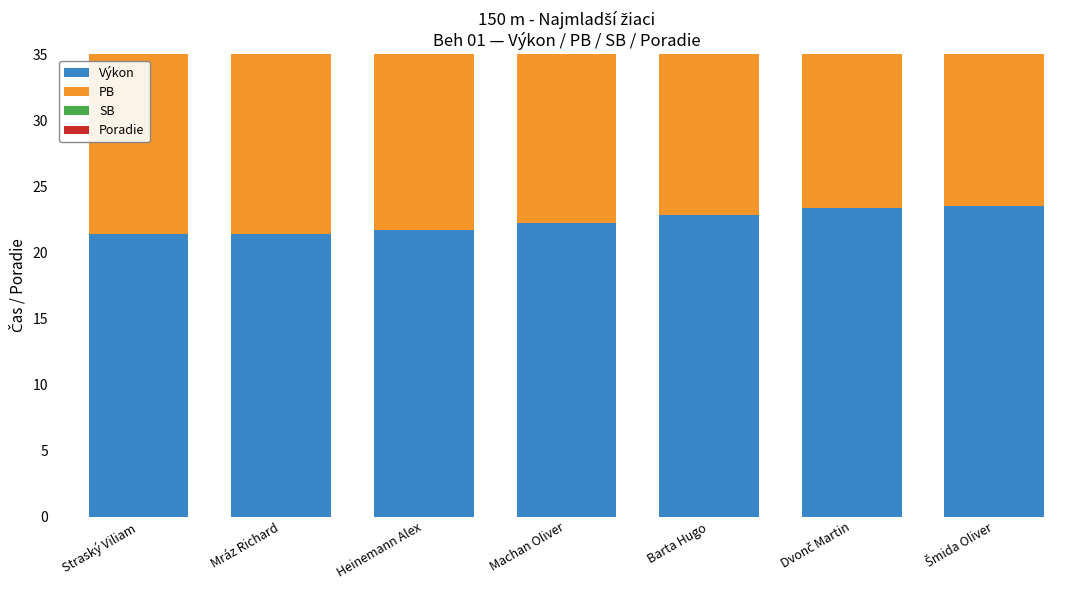

How many data points does each series have?

7